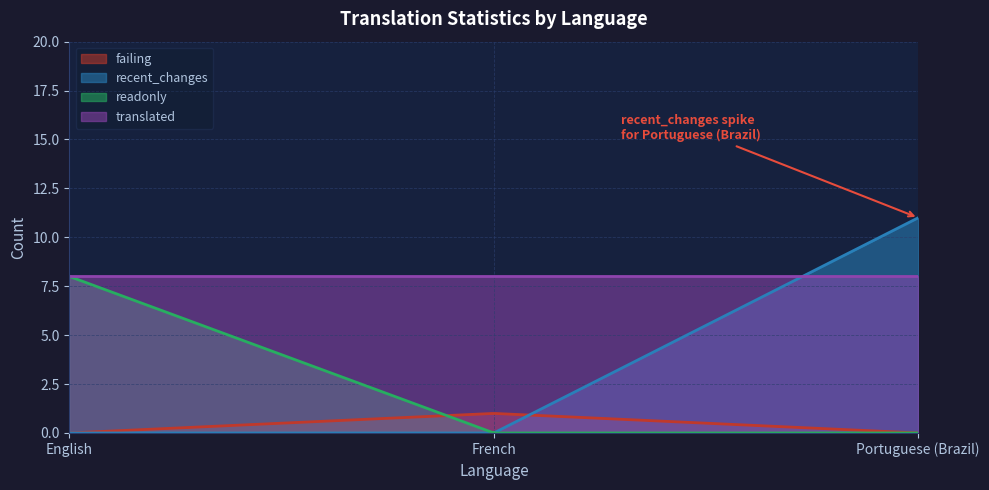

The value of translated at Portuguese (Brazil) is 4. True or false?

False